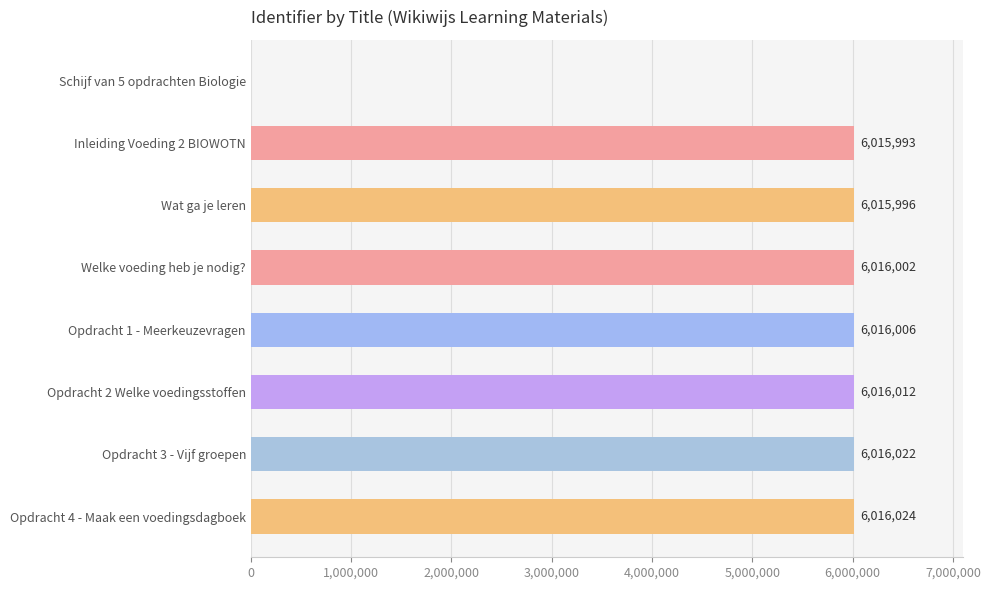

Reading top to bottom, transcribe all the data shown in this chart.

Schijf van 5 opdrachten Biologie=0	Inleiding Voeding 2 BIOWOTN=6015993	Wat ga je leren=6015996	Welke voeding heb je nodig?=6016002	Opdracht 1 - Meerkeuzevragen=6016006	Opdracht 2 Welke voedingsstoffen=6016012	Opdracht 3 - Vijf groepen=6016022	Opdracht 4 - Maak een voedingsdagboek=6016024